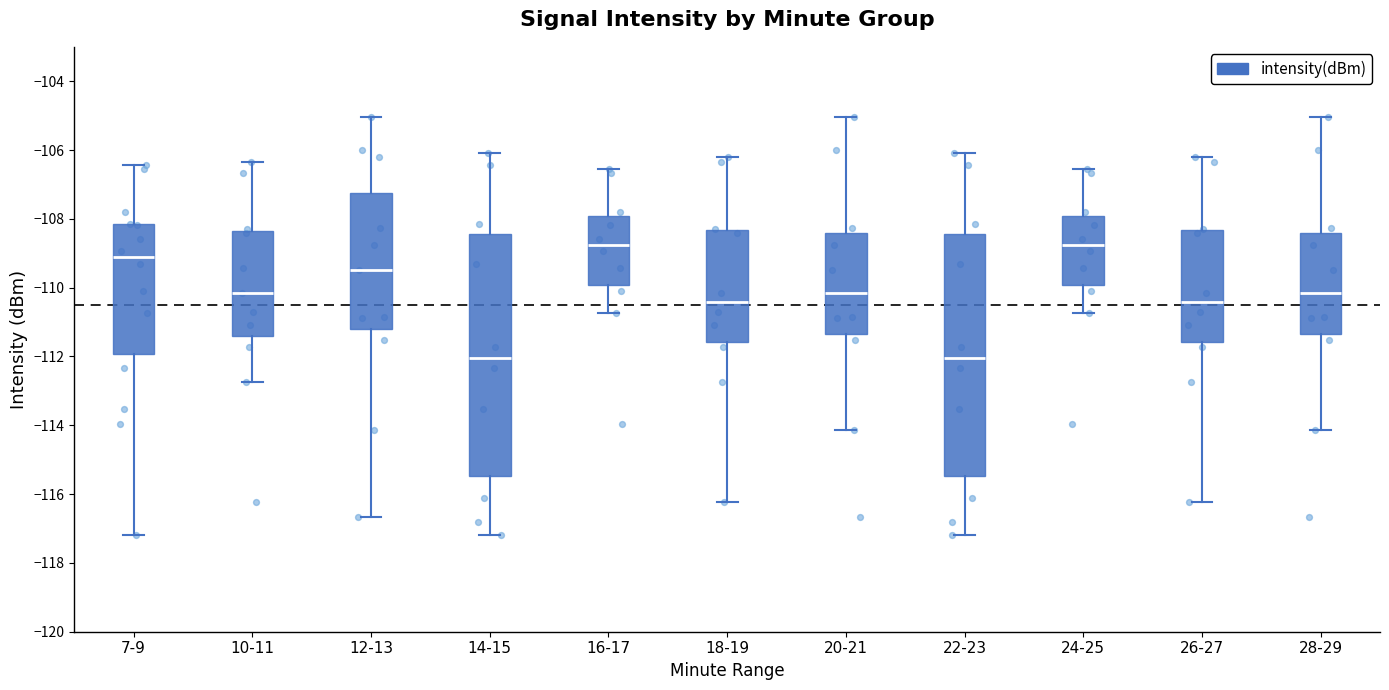

Reading left to right, transcribe this box plot: for each box, give where its median line is, the range the box spans, and where its two whiskers end, as read against the y-axis. The values are not printed on the chart, so give them approximately, as read against the axis.

7-9: median -109.2, box -112.0 to -108.2, whiskers -117.2 to -106.4
10-11: median -110.2, box -111.4 to -108.4, whiskers -112.8 to -106.4
12-13: median -109.4, box -111.2 to -107.2, whiskers -116.6 to -105.0
14-15: median -112.0, box -115.4 to -108.4, whiskers -117.2 to -106.0
16-17: median -108.8, box -110.0 to -108.0, whiskers -110.8 to -106.6
18-19: median -110.4, box -111.6 to -108.4, whiskers -116.2 to -106.2
20-21: median -110.2, box -111.4 to -108.4, whiskers -114.2 to -105.0
22-23: median -112.0, box -115.4 to -108.4, whiskers -117.2 to -106.0
24-25: median -108.8, box -110.0 to -108.0, whiskers -110.8 to -106.6
26-27: median -110.4, box -111.6 to -108.4, whiskers -116.2 to -106.2
28-29: median -110.2, box -111.4 to -108.4, whiskers -114.2 to -105.0